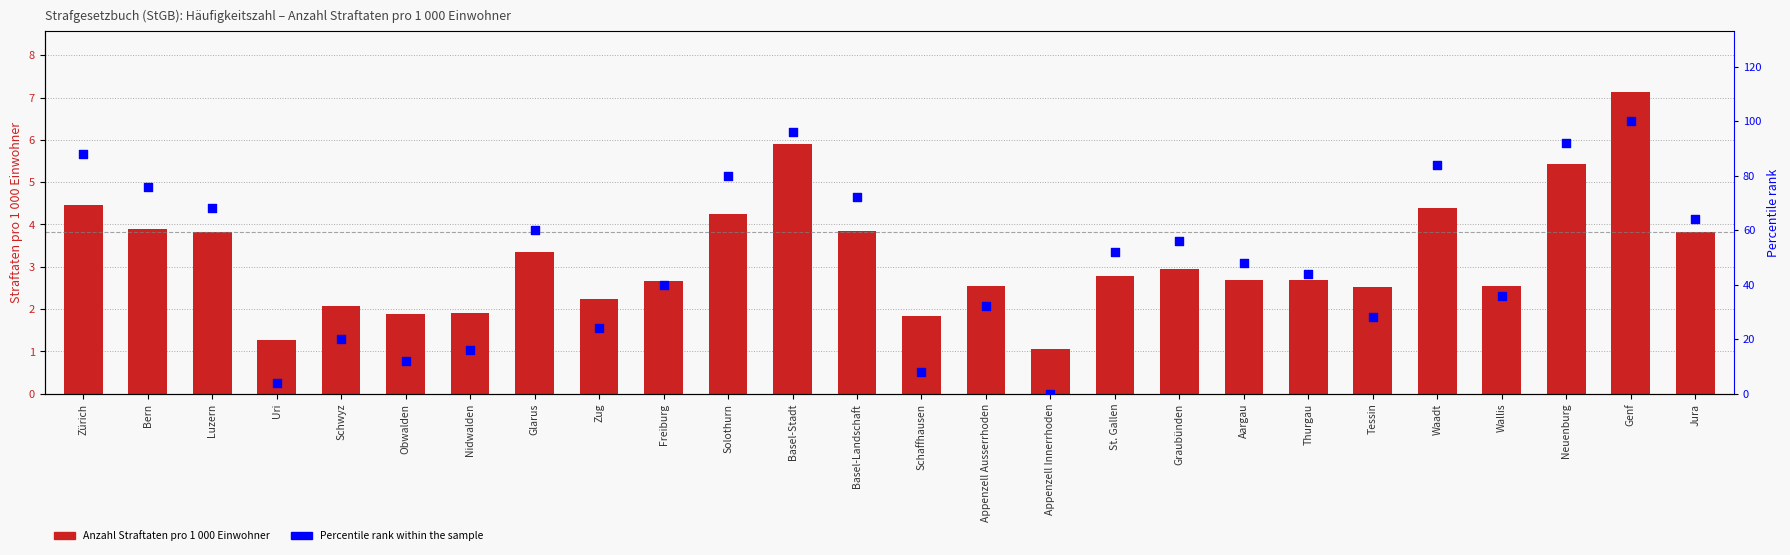

At which category is the sum across all series the highest?

Genf